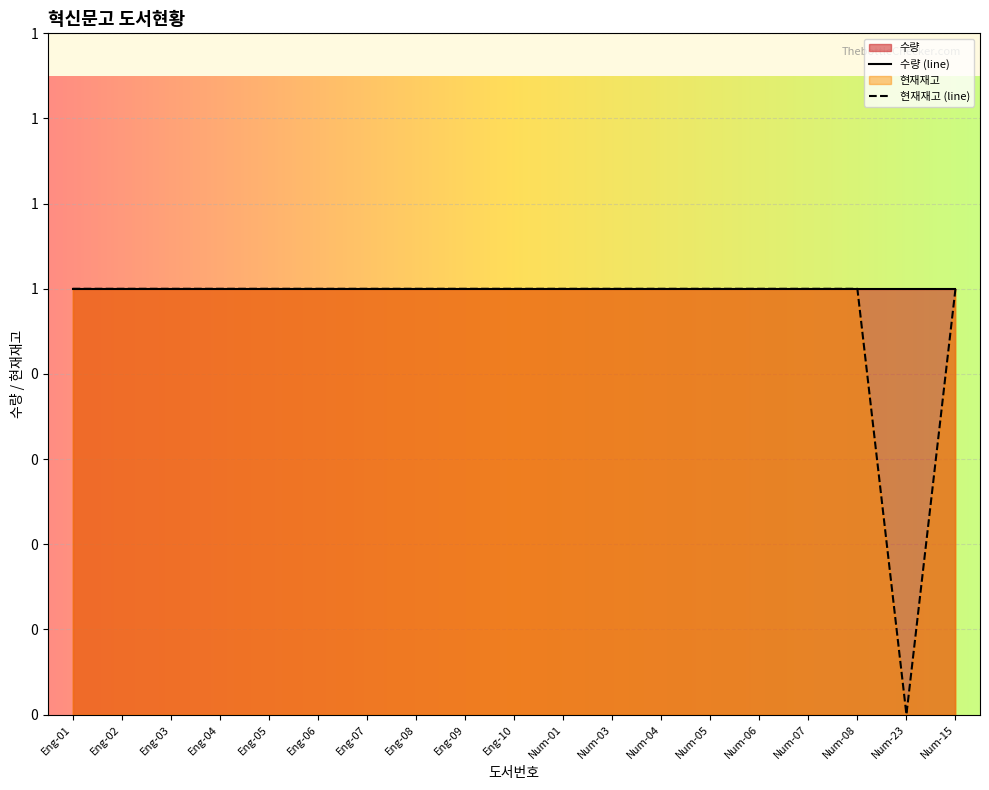

What is the ratio of the value at Num-01 to the value at Num-08?

1.0